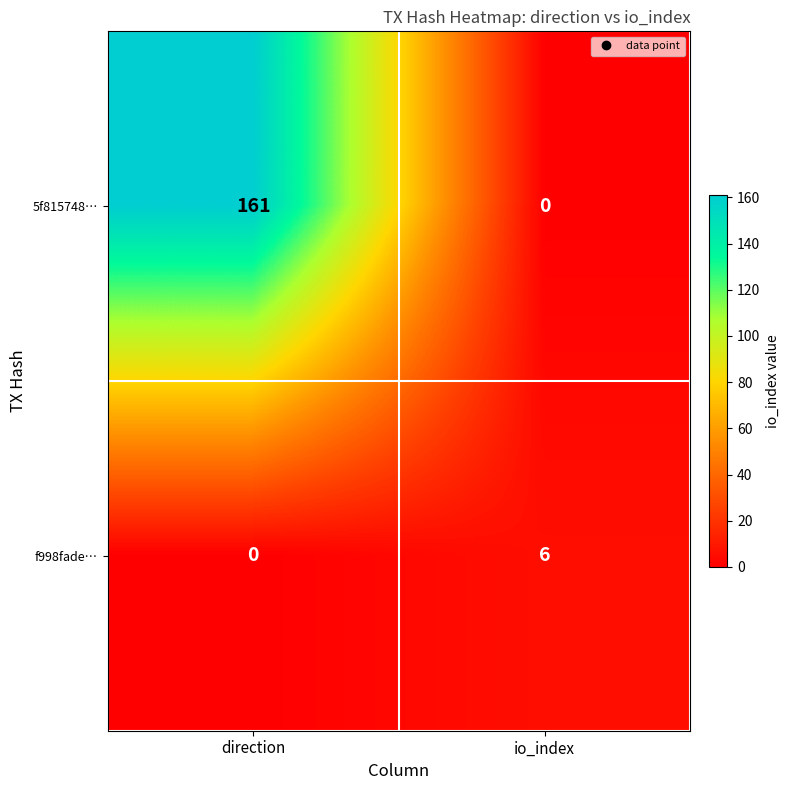

How many values in the f998fade… series are below 6?

1